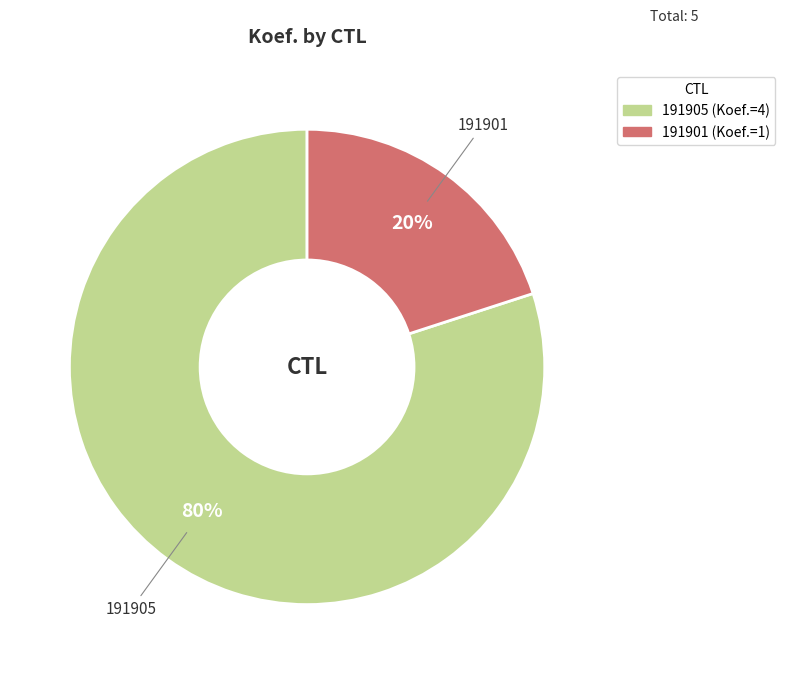

Rank the categories by value from lowest to highest.

191901, 191905